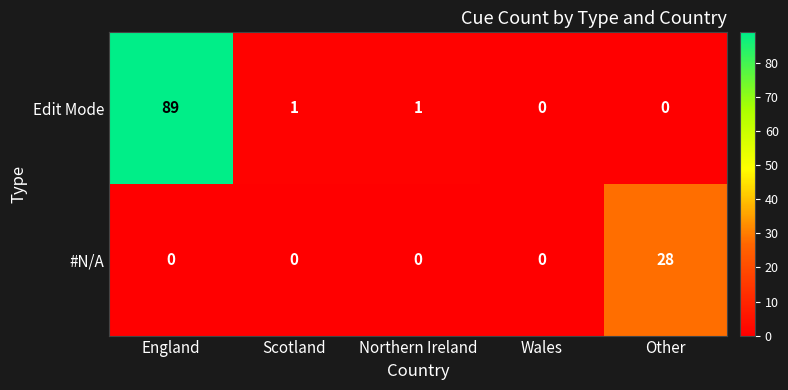

What is the sum of all #N/A values?

28